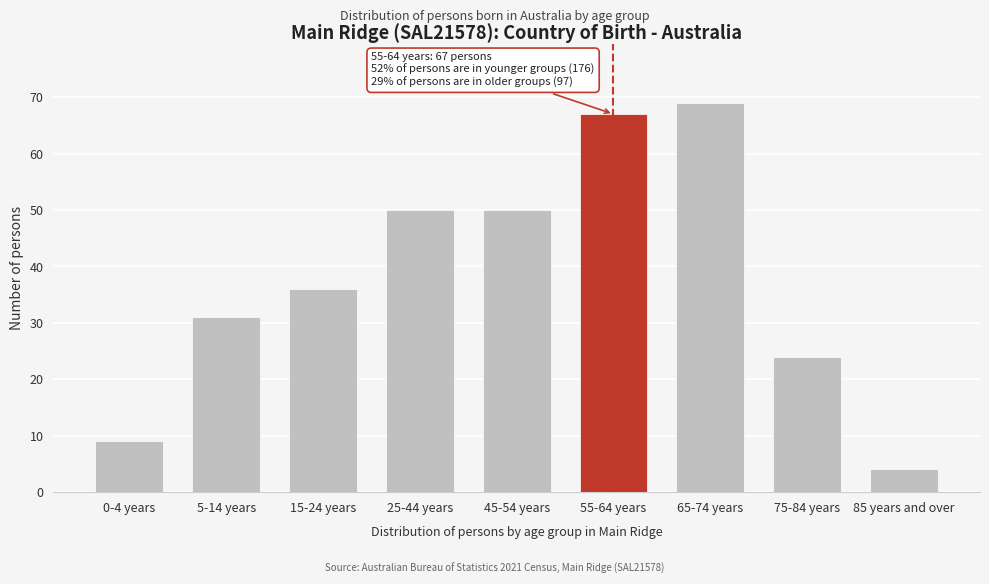

Reading left to right, list all the values displayed in this chart.

0-4 years=9	5-14 years=31	15-24 years=36	25-44 years=50	45-54 years=50	55-64 years=67	65-74 years=69	75-84 years=24	85 years and over=4